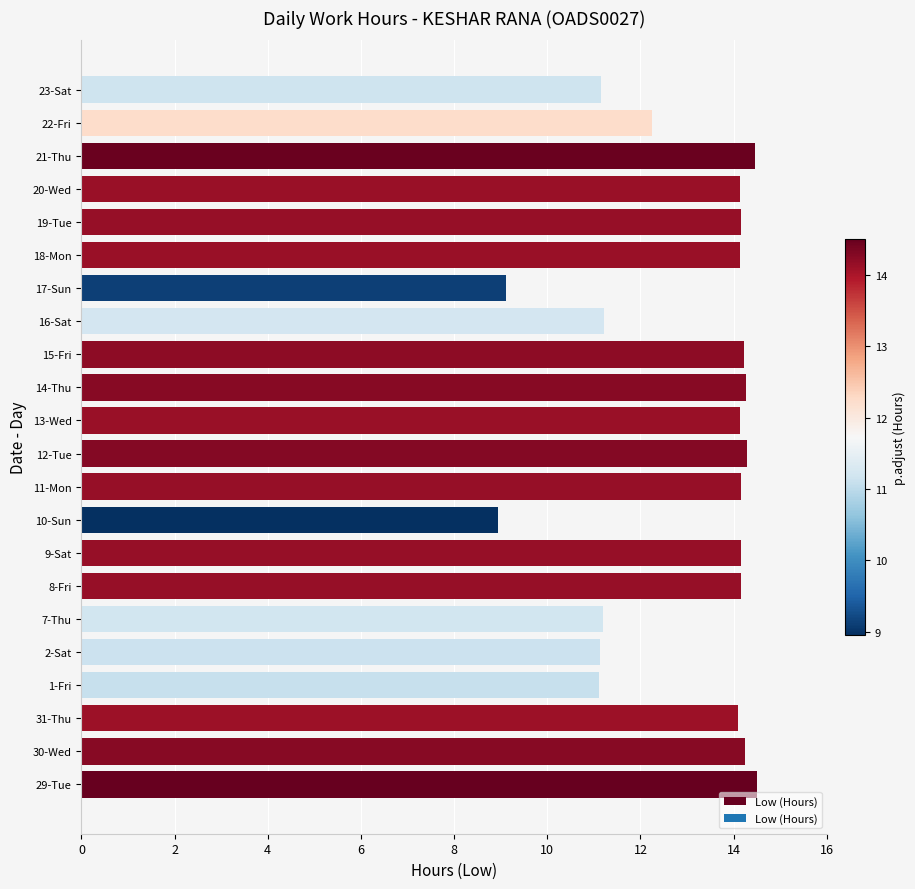

Is it true that the value at 21-Thu is 14.5?

True